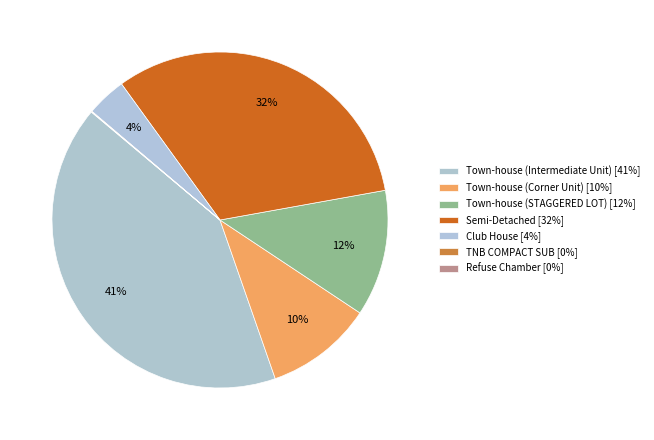

To the nearest percent, what is the average slice percentage?

14%